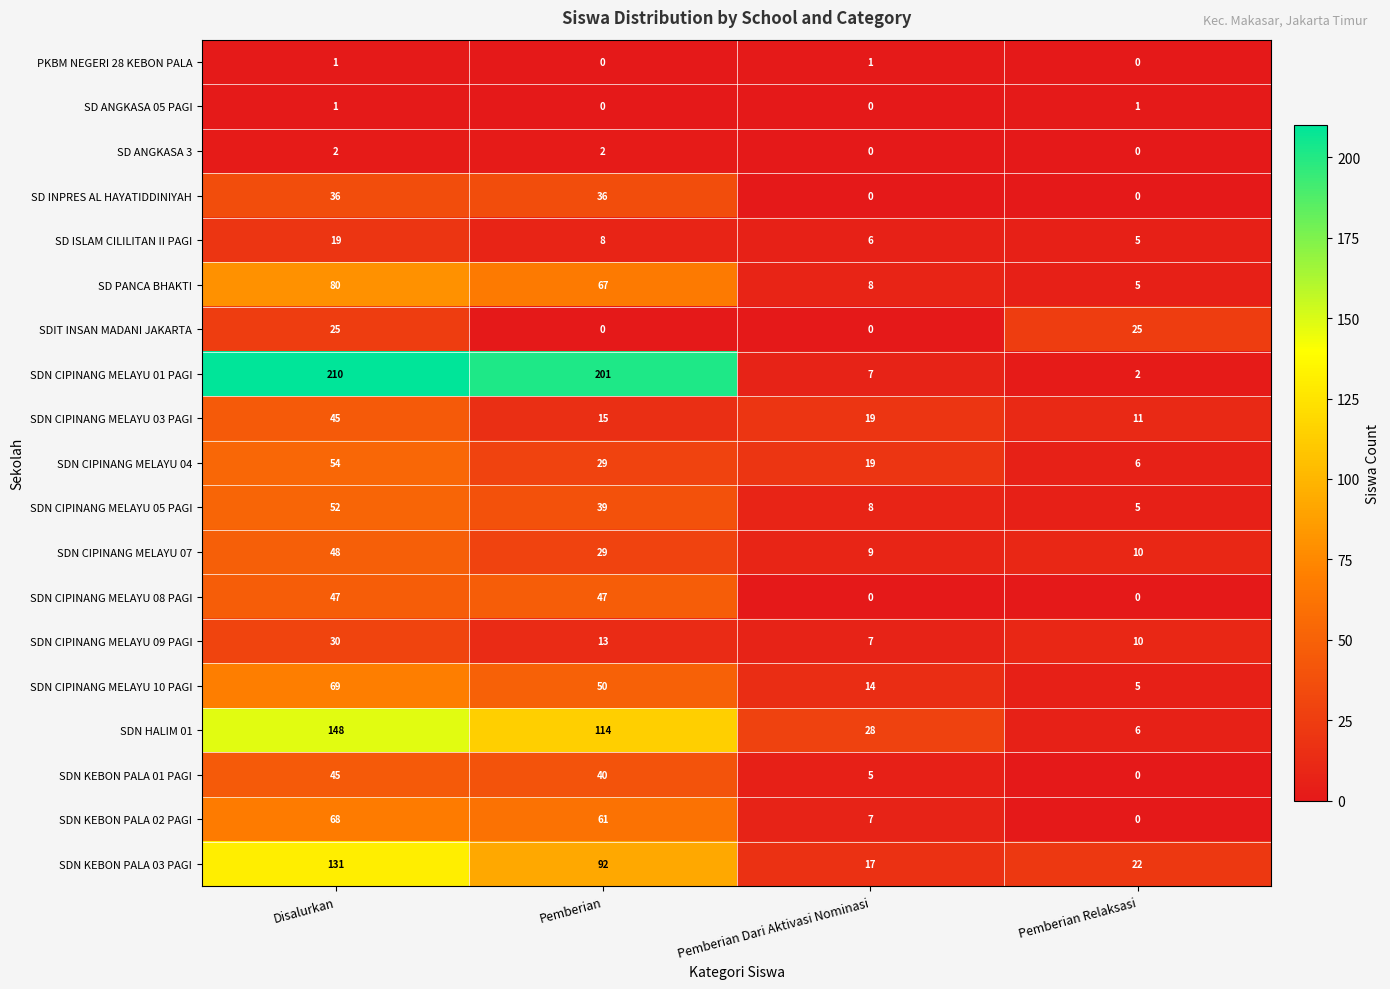

What is the difference between the second highest and minimum values in the SDN KEBON PALA 02 PAGI series?

61